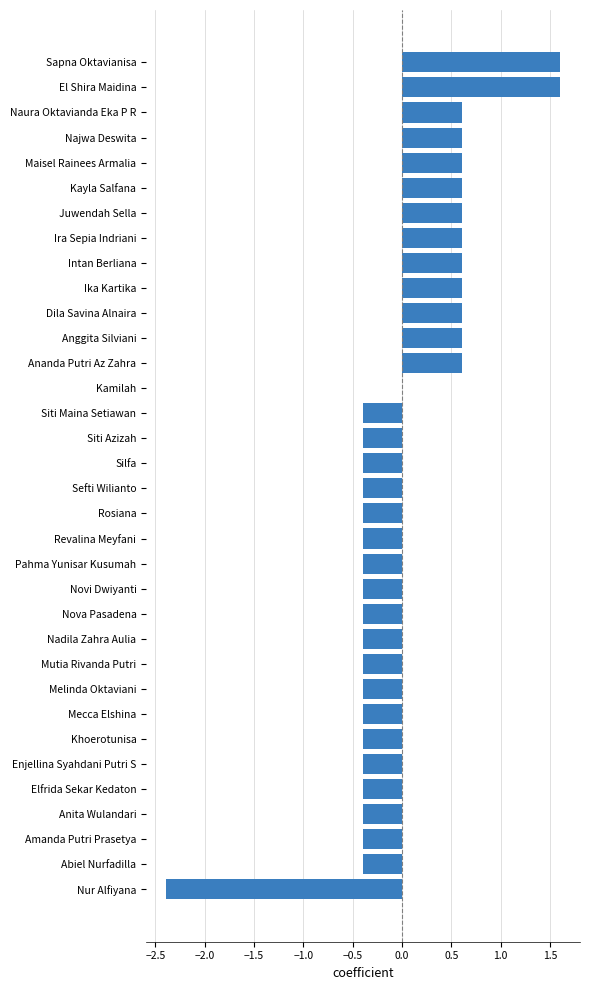

Is it true that the value at Maisel Rainees Armalia is 1.1?

False